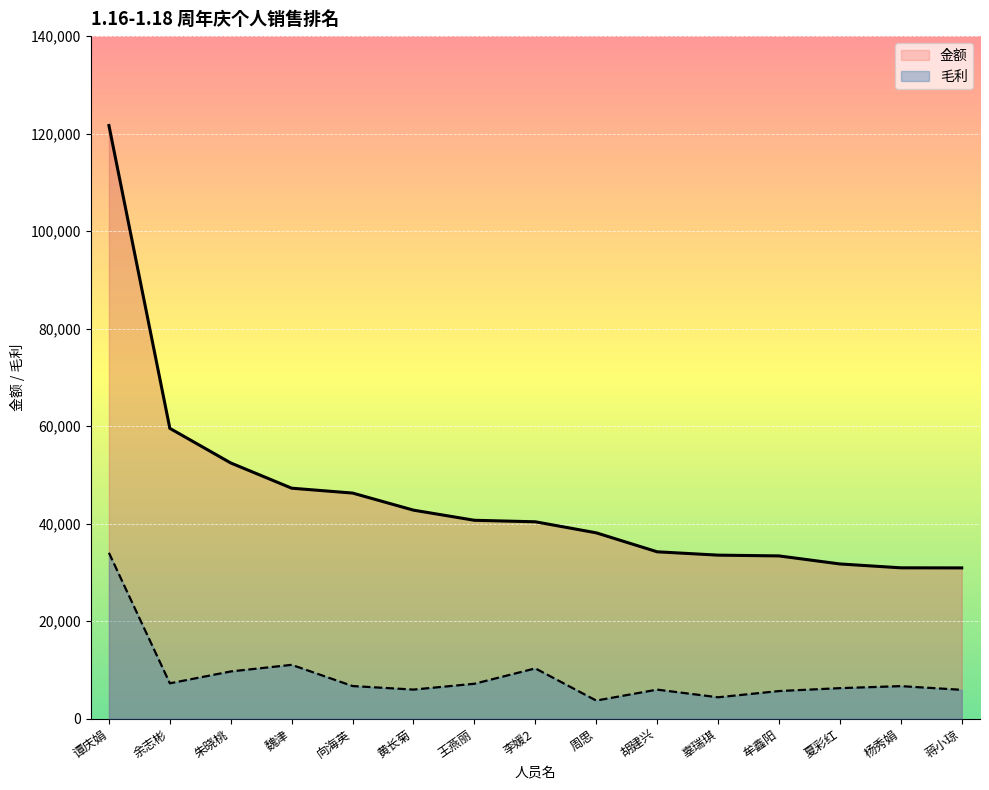

What is the difference between the 毛利 values at 蒋小琼 and 牟鑫阳?

251.8